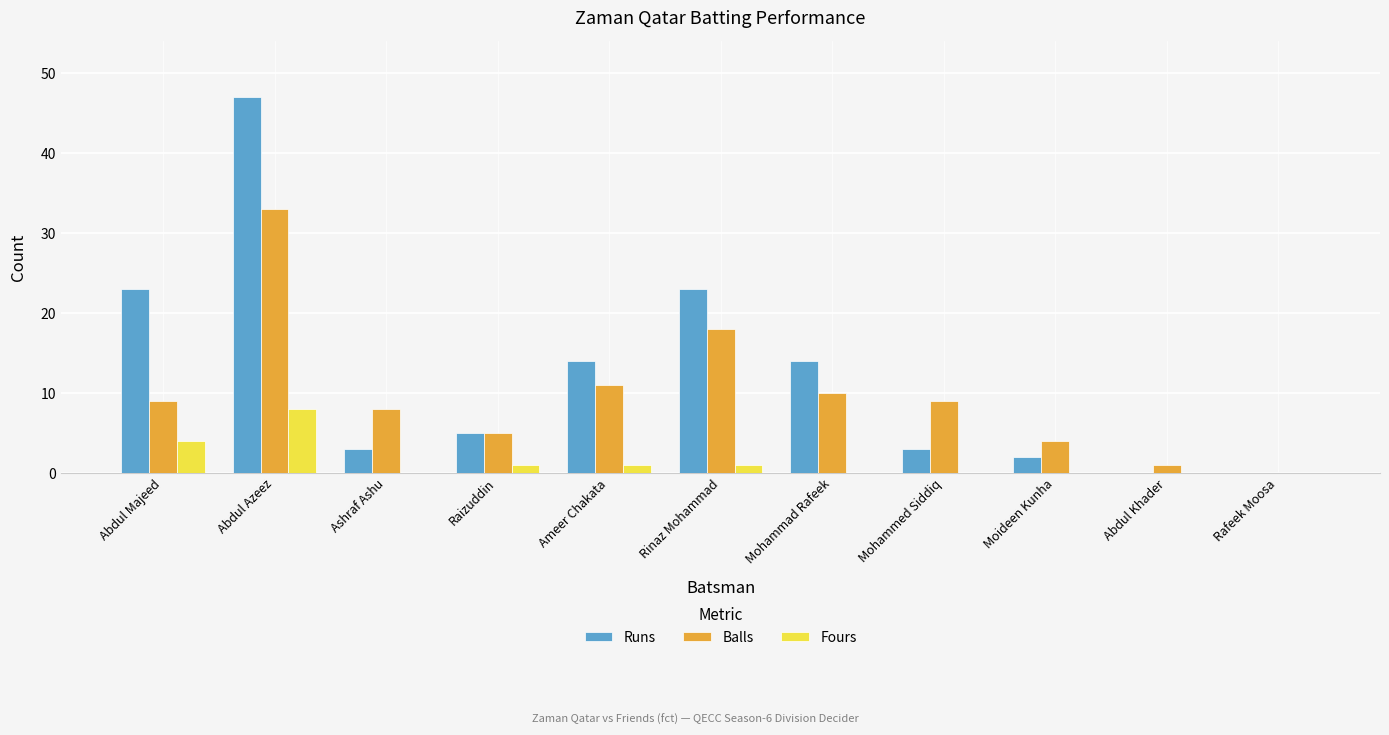

Between Abdul Azeez and Moideen Kunha, which series saw the biggest shift?

Runs